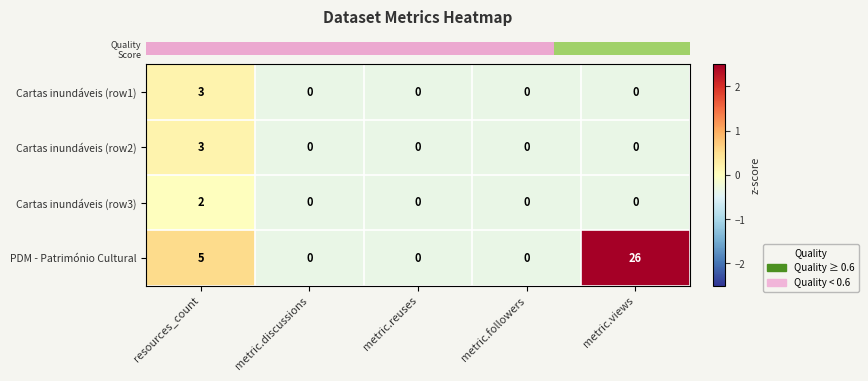

At which label is PDM - Património Cultural closest to 13?

resources_count